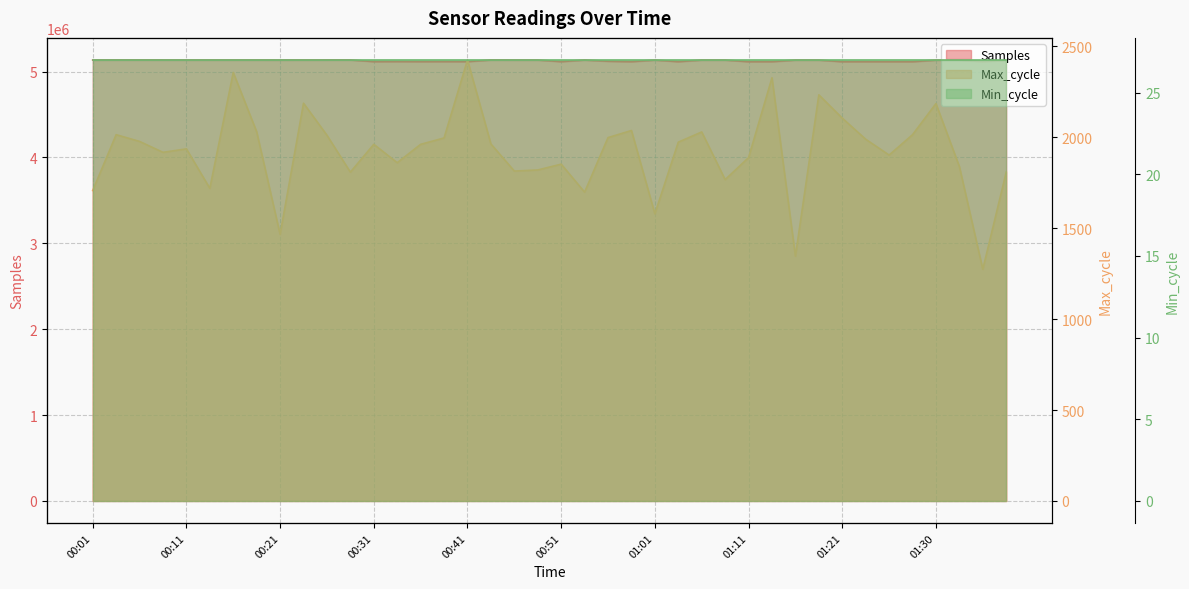

True or false: Max_cycle and Samples intersect in this chart.

False